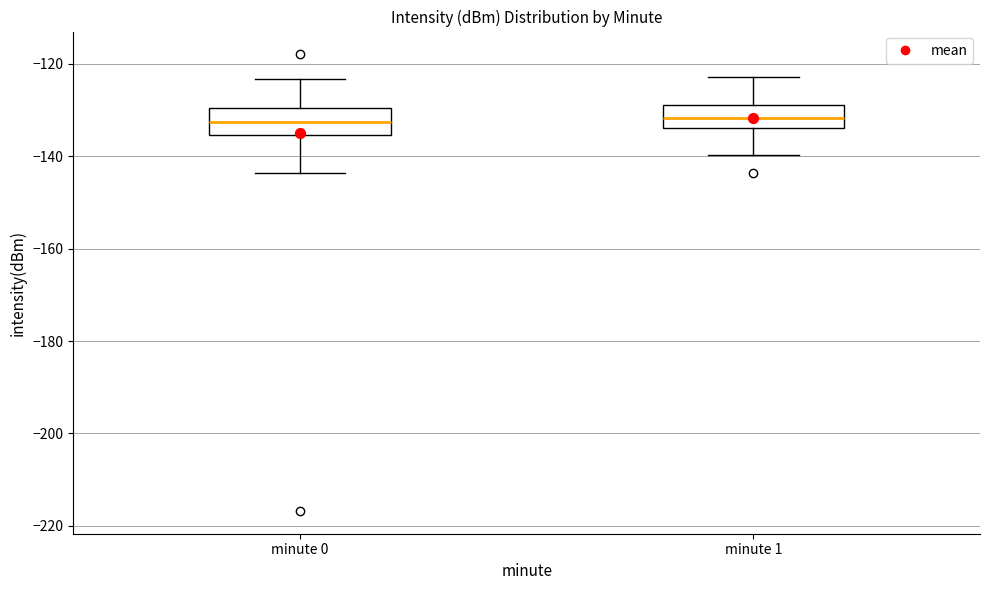

Reading left to right, read every box against the y-axis: the position of its median line, the range the box covers, and the ends of its whiskers. The values are not printed on the chart, so give them approximately, as read against the axis.

minute 0: median -132, box -136 to -130, whiskers -144 to -124
minute 1: median -132, box -134 to -128, whiskers -140 to -122